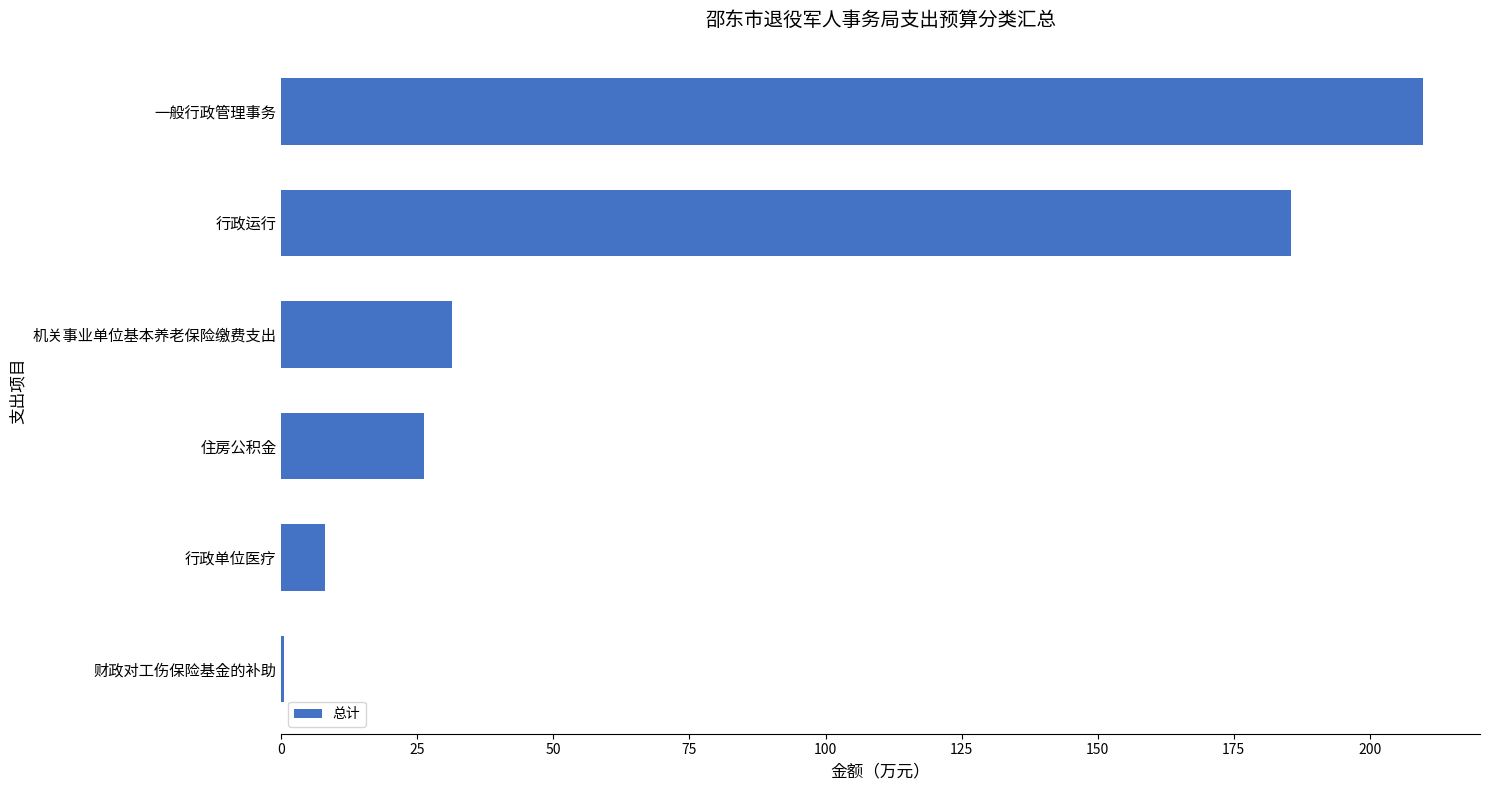

Between 财政对工伤保险基金的补助 and 机关事业单位基本养老保险缴费支出, which is larger?

机关事业单位基本养老保险缴费支出